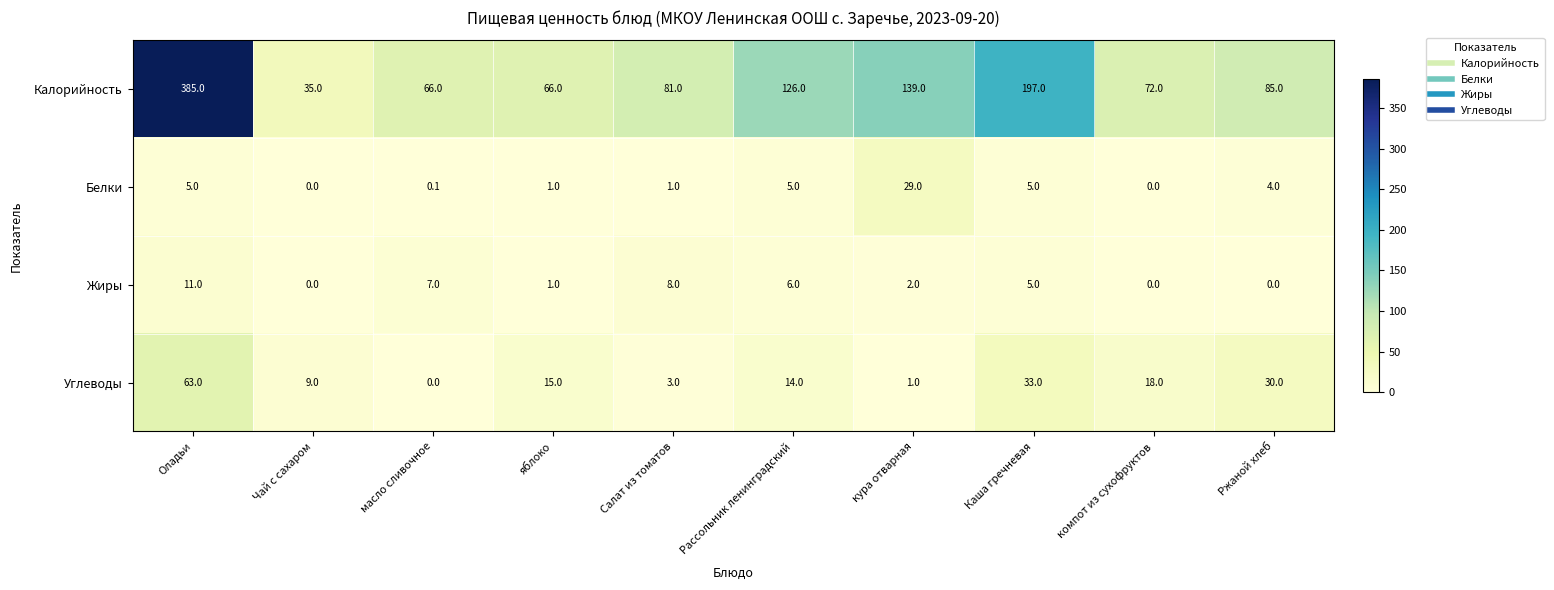

Is it true that Жиры equals 2.5 at Каша гречневая?

False